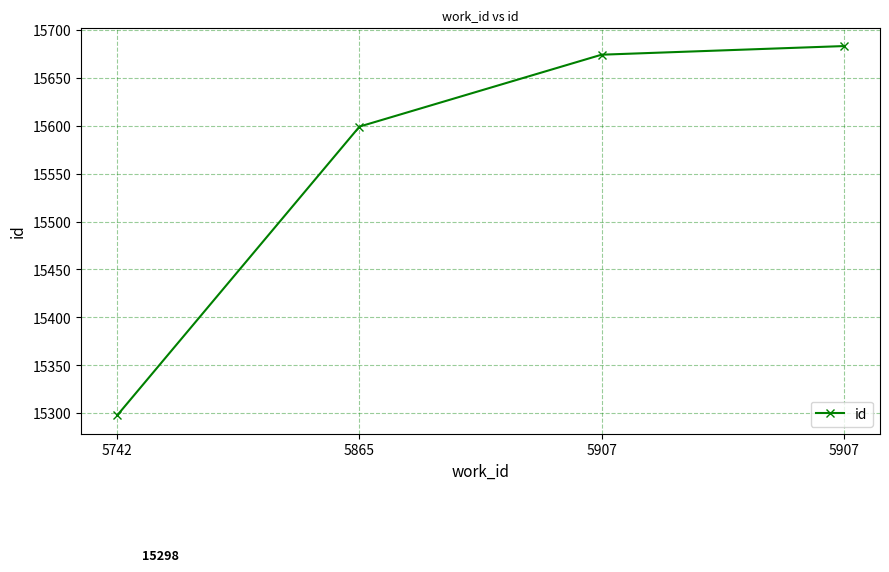

Does the chart have visible grid lines?

Yes